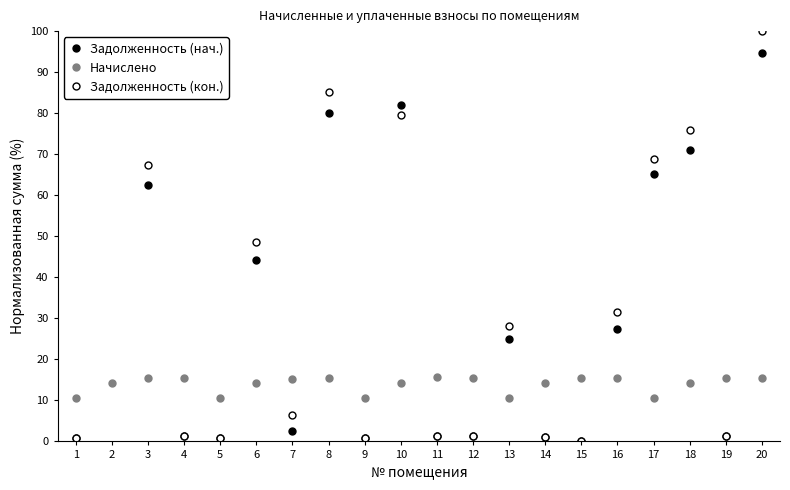

True or false: Задолженность (нач.) has a value of 62.4 at 3.

True